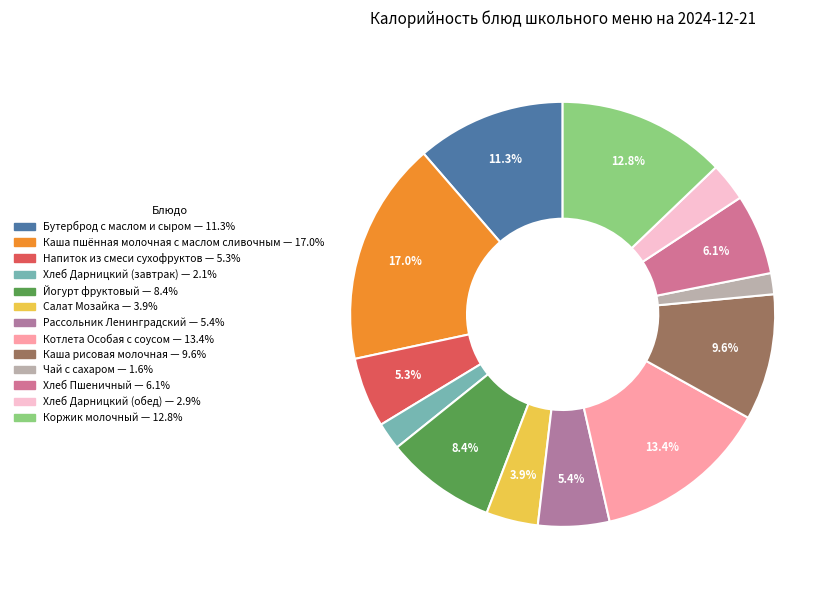

Is it true that Рассольник Ленинградский is 1% of the pie?

False